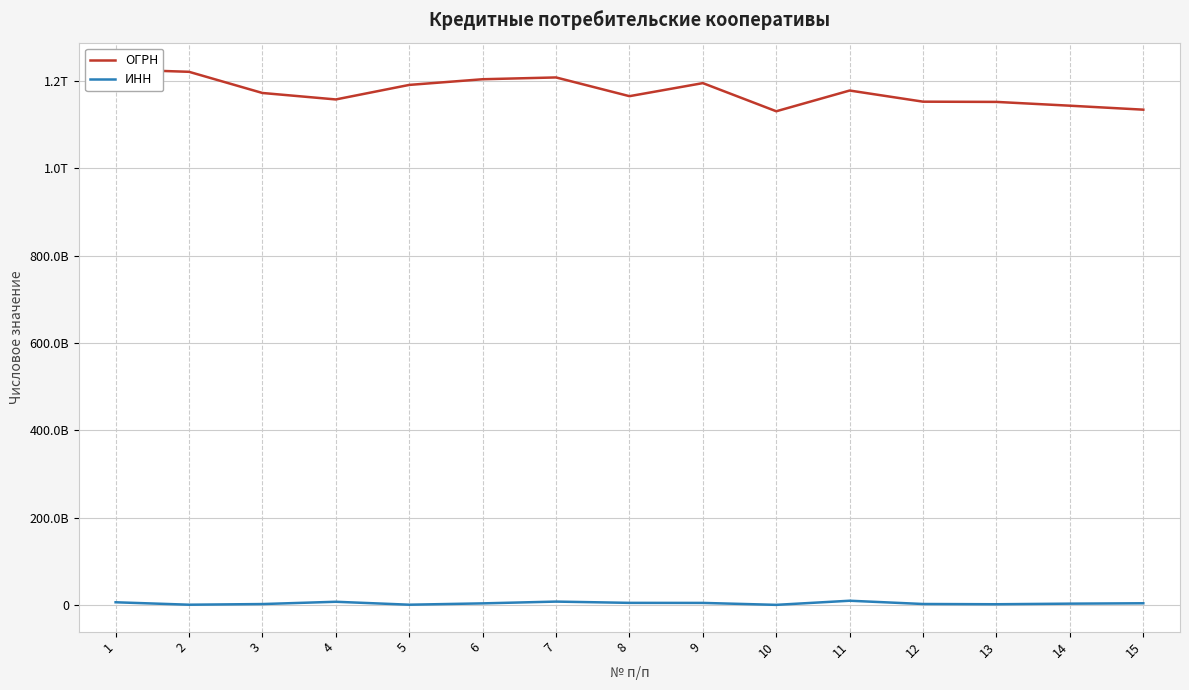

List the series in order of their overall mean, lowest first.

ИНН, ОГРН